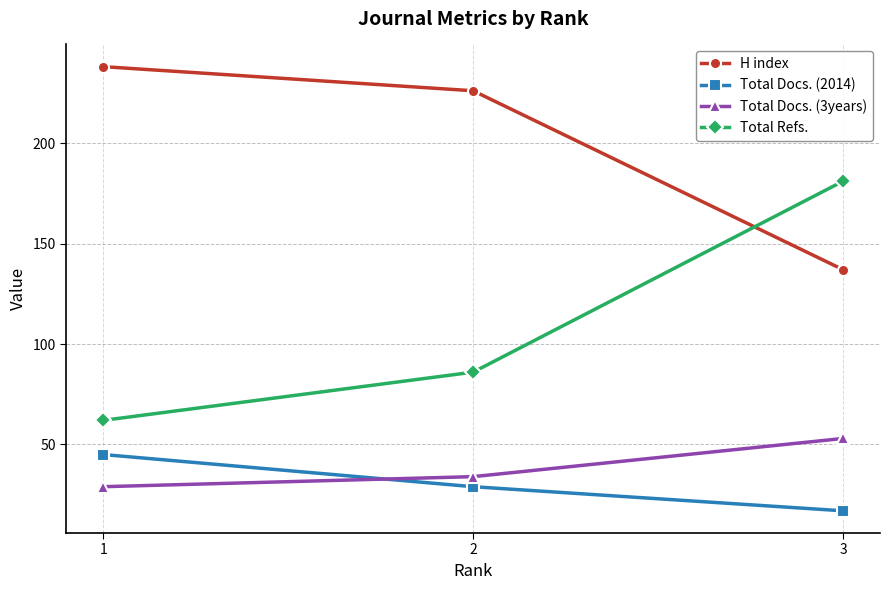

Which category has the highest value across all series?

1